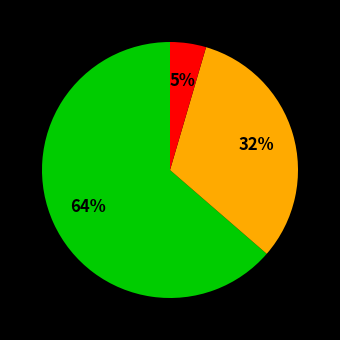

Does any single category account for the majority?

Yes